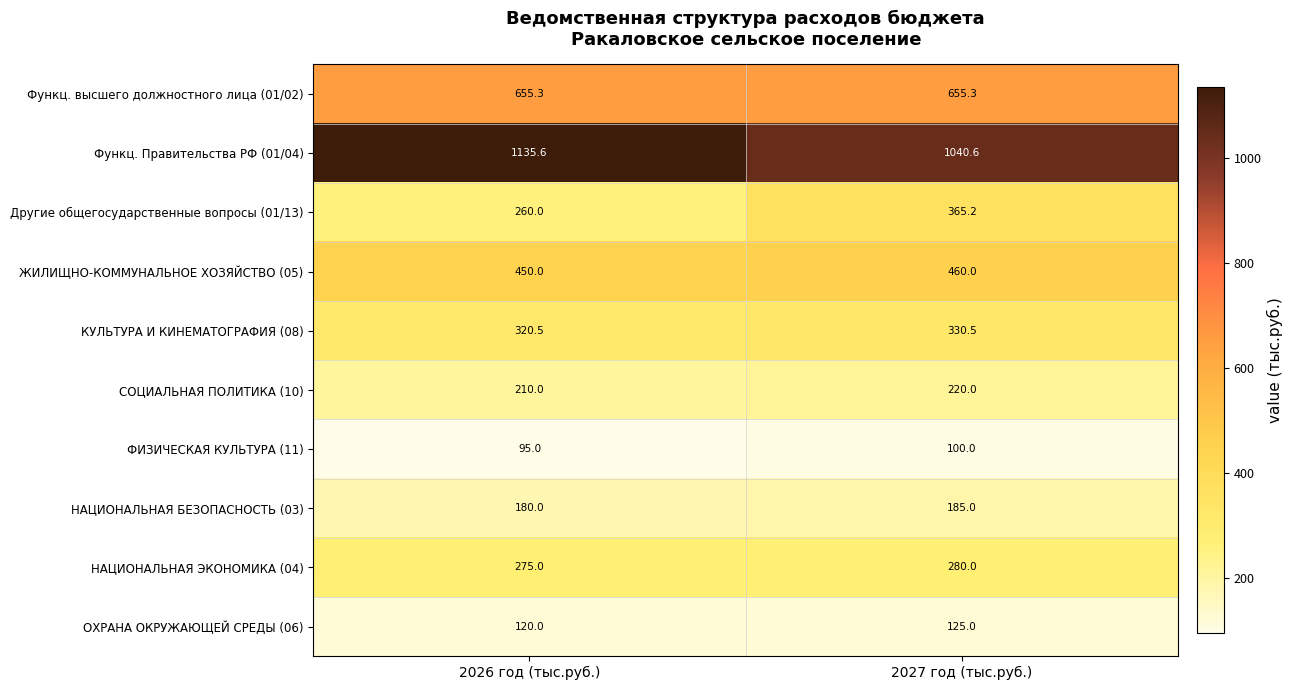

Which series changed the most between 2026 год (тыс.руб.) and 2027 год (тыс.руб.)?

Другие общегосударственные вопросы (01/13)